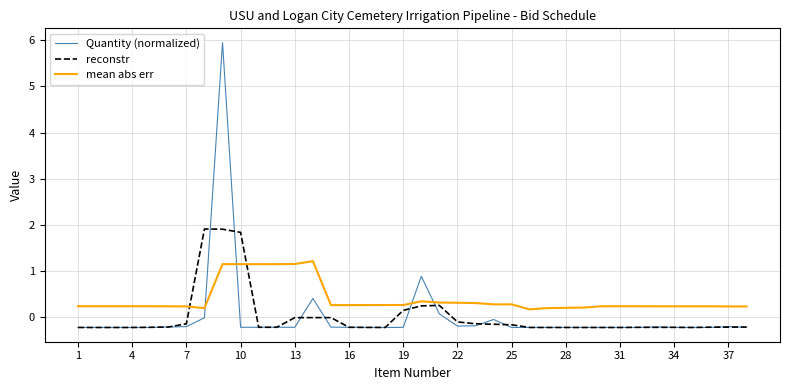

Which series has the largest total across all categories?

mean abs err